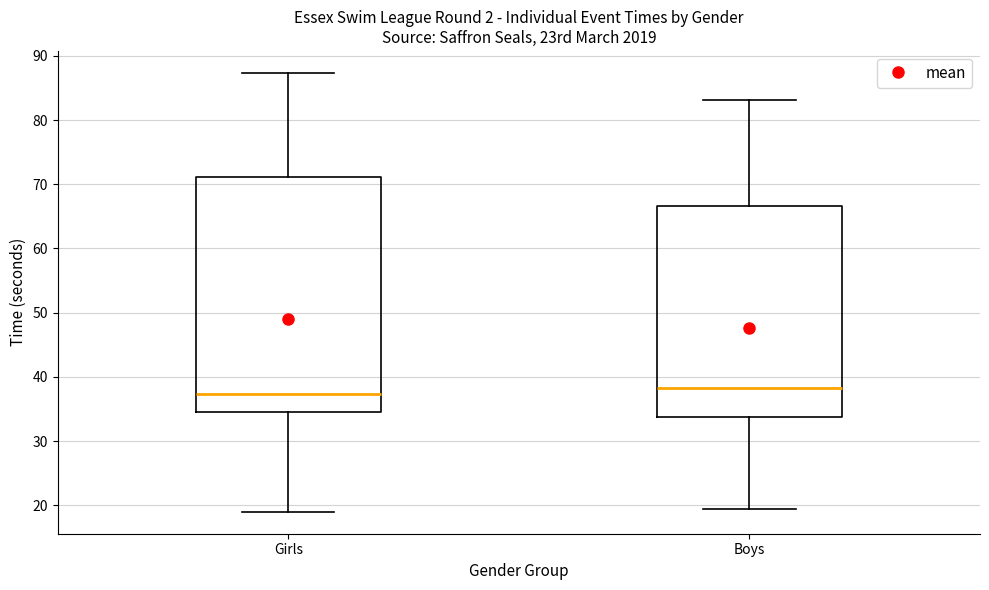

Where is the upper edge of the box for Boys on the y-axis? The values are not printed on the chart, so give them approximately, as read against the axis.

67